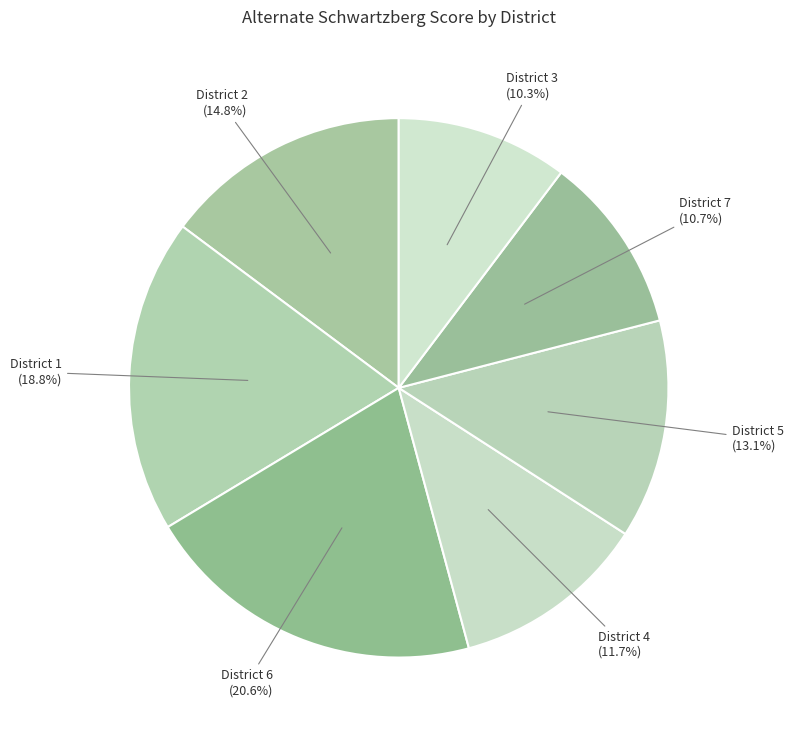

Approximately how many times larger is the value at District 6 (20.6%) compared to District 2 (14.8%)?

1.4